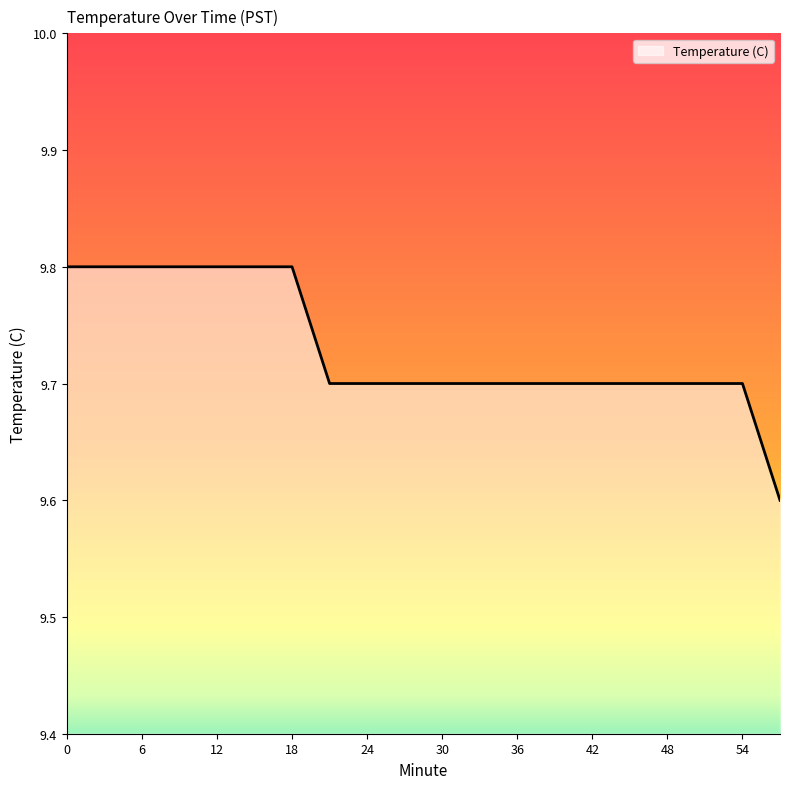

What is the minimum value shown in the chart?

9.6